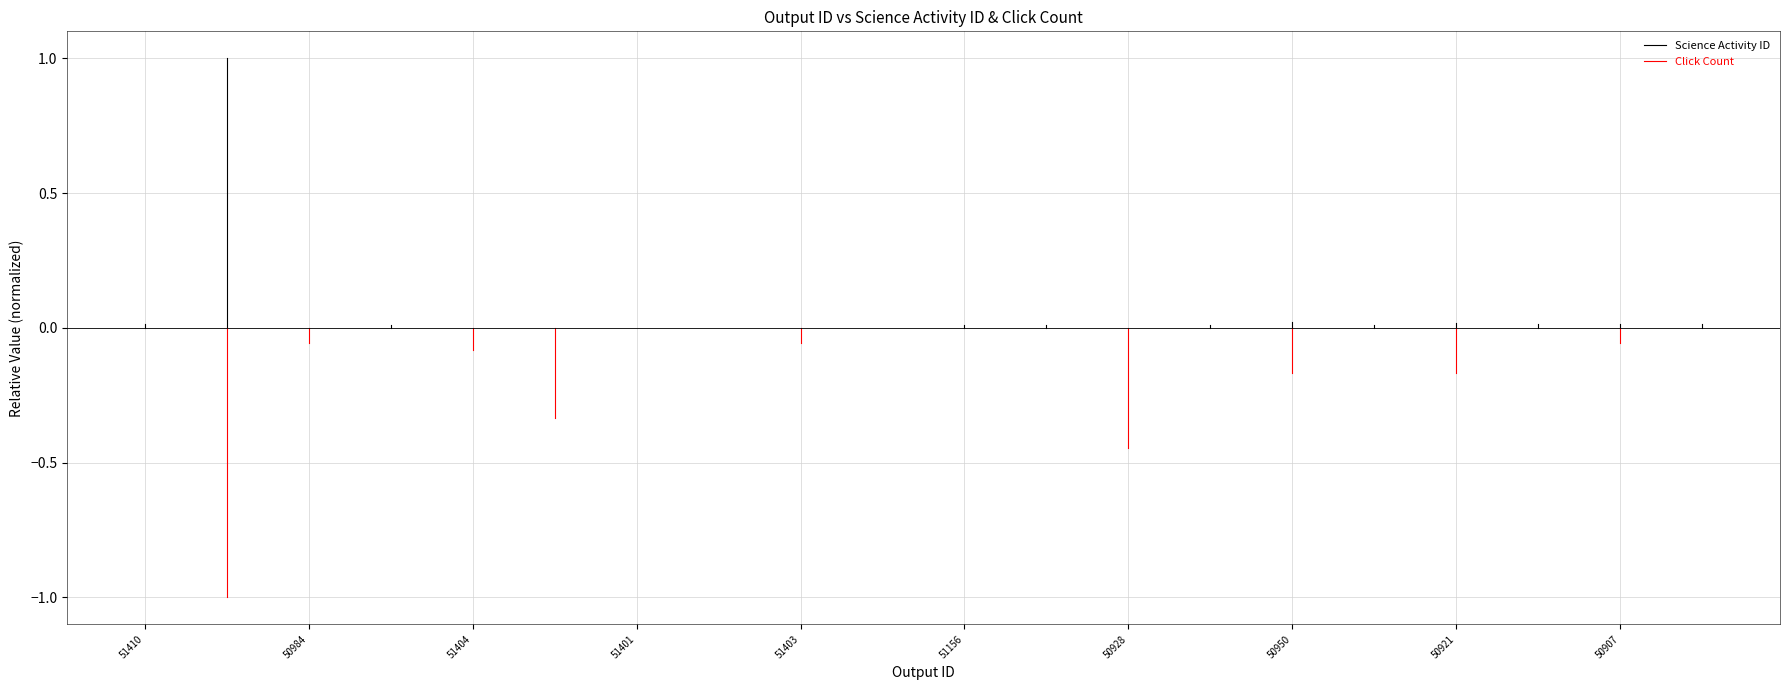

Rank the series by their maximum value, from highest to lowest.

Science Activity ID, Click Count